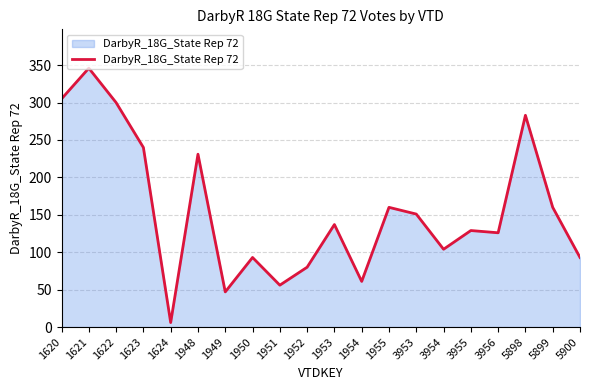

What is the difference between the values at 1951 and 1955?

104